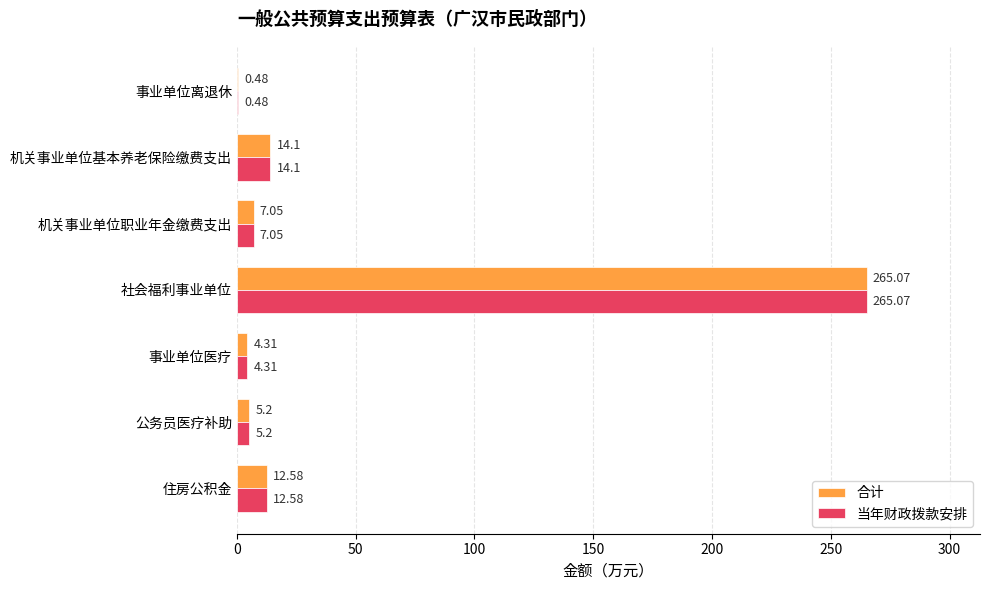

What is the total value across all series at 机关事业单位基本养老保险缴费支出?

28.2